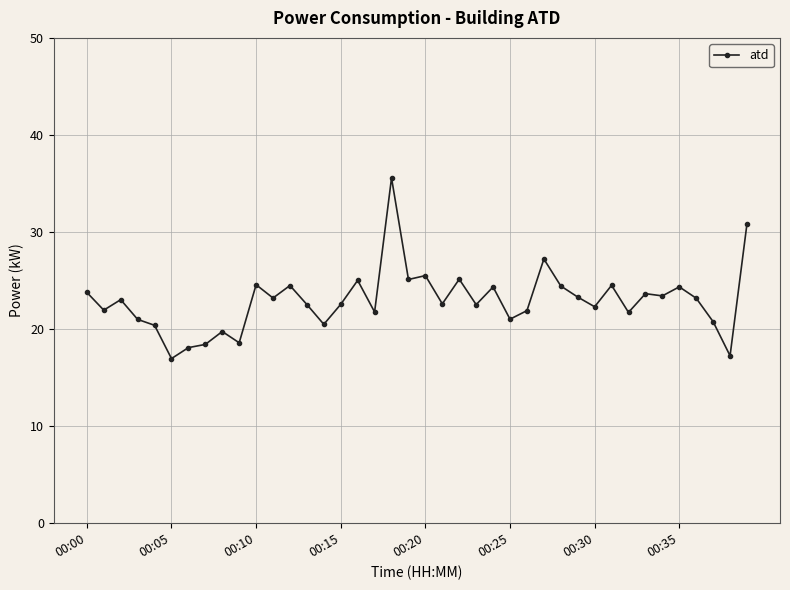

What is the value of the 23rd point from the left?

25.1